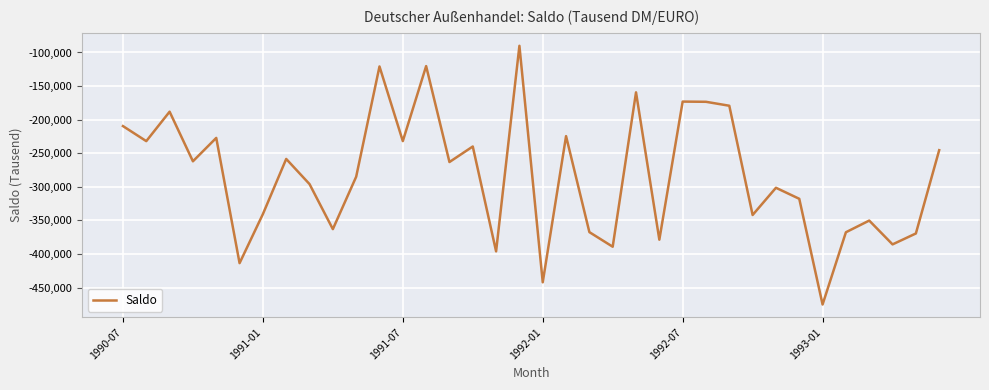

What is the average value?

-282787